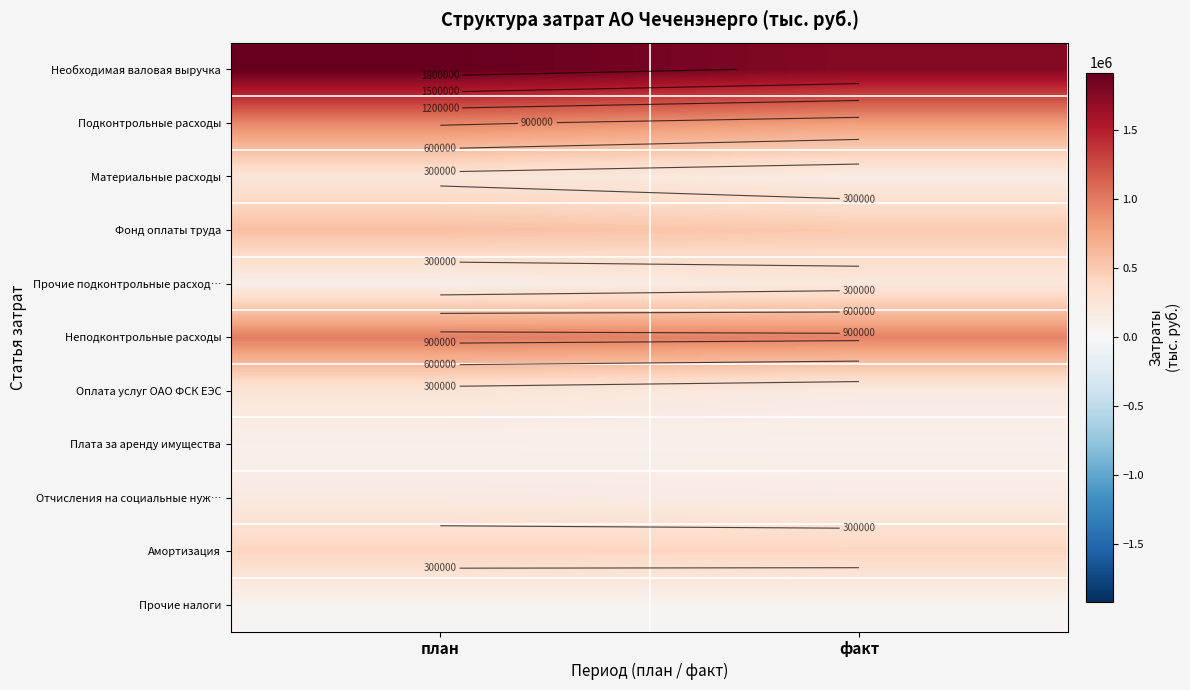

Which label corresponds to the largest value in the chart?

план